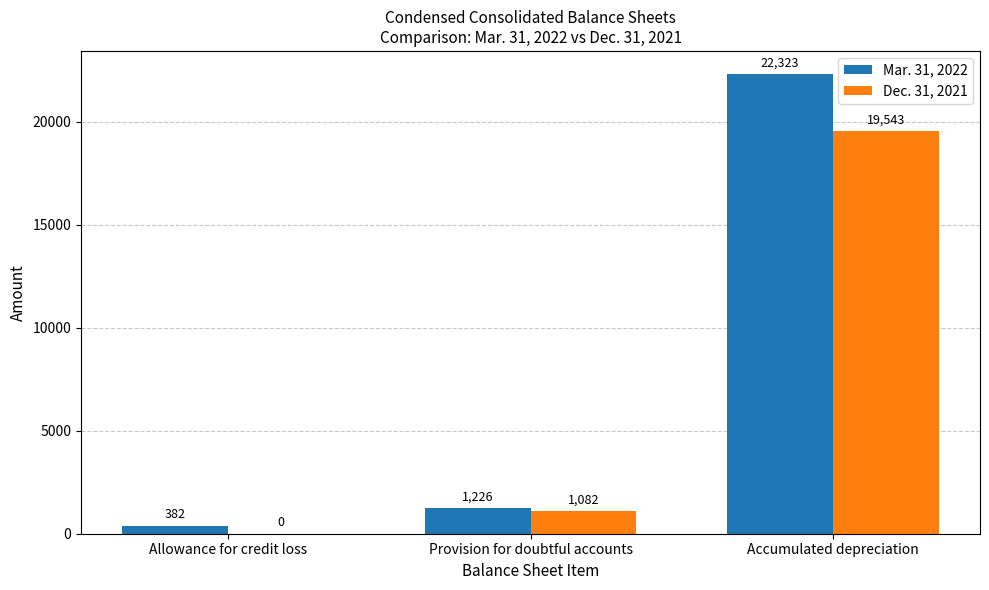

At which label does Mar. 31, 2022 reach its peak?

Accumulated depreciation